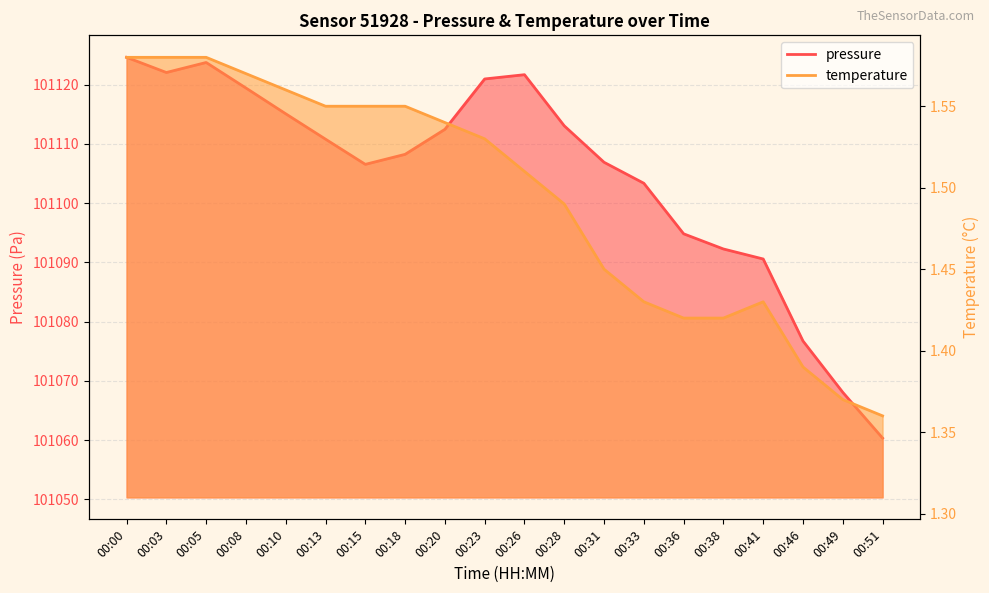

Reading right to left, extract all data points from this chart.

pressure: 101060.3	101068.1	101076.7	101090.6	101092.2	101094.8	101103.3	101106.9	101113.0	101121.7	101120.9	101112.4	101108.2	101106.5	101110.8	101115.1	101119.4	101123.7	101122.0	101124.6
temperature: 1.4	1.4	1.4	1.4	1.4	1.4	1.4	1.4	1.5	1.5	1.5	1.5	1.6	1.6	1.6	1.6	1.6	1.6	1.6	1.6